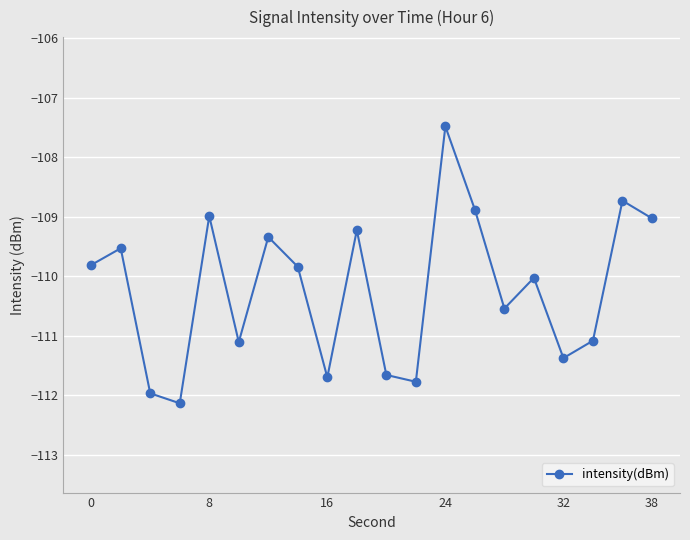

How many interior local peaks (higher than both neighbors) does the data have?

7